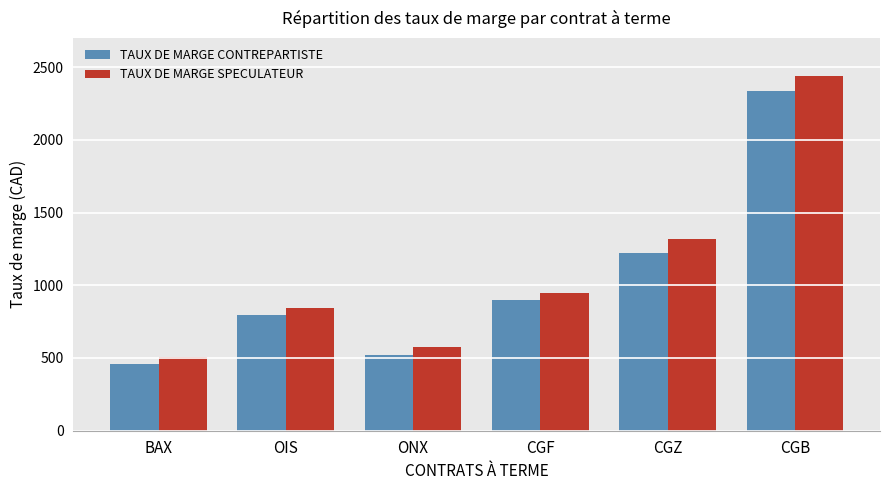

The value of TAUX DE MARGE CONTREPARTISTE at ONX is 524. True or false?

True